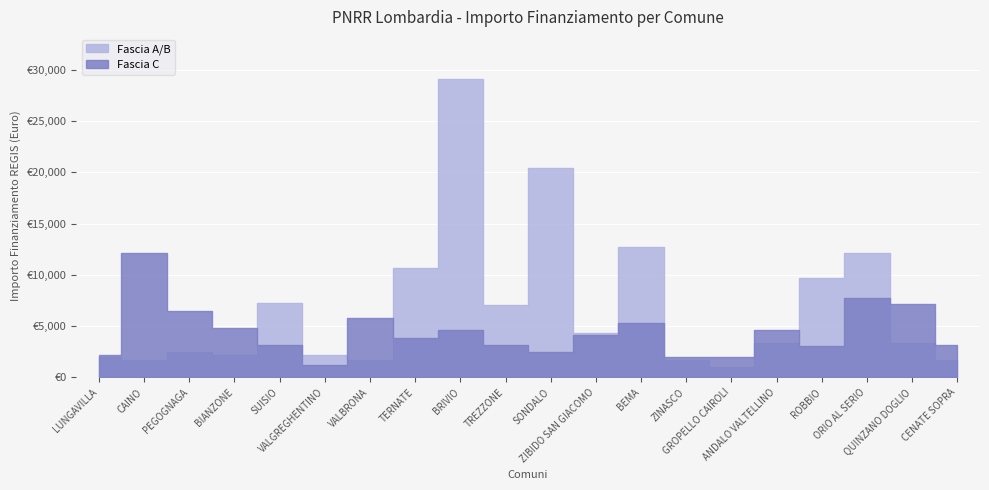

True or false: Fascia A/B and Fascia C cross at least once.

True